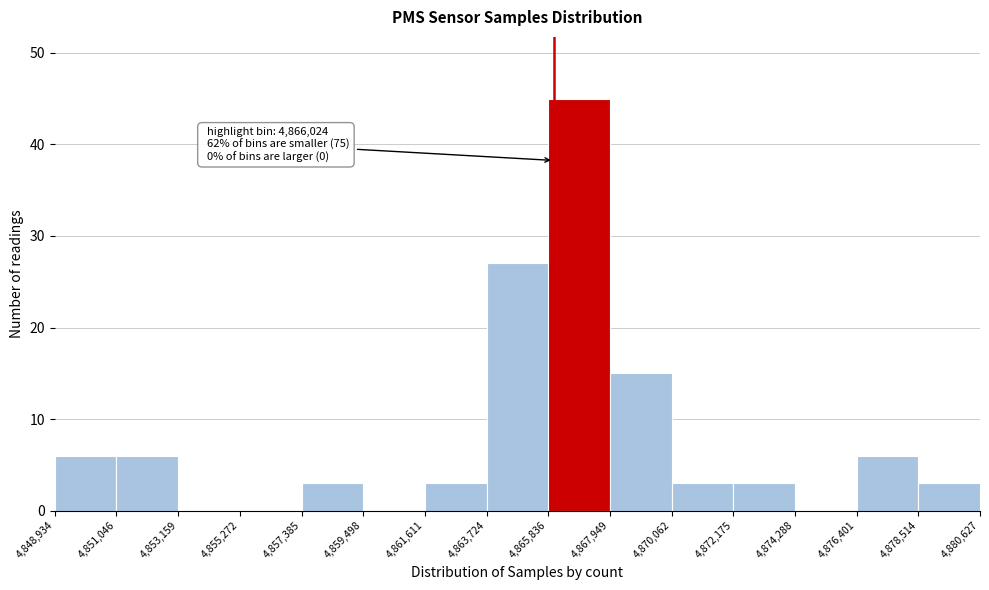

Which range on the x-axis has the tallest bar?

4,865,836 to 4,867,949